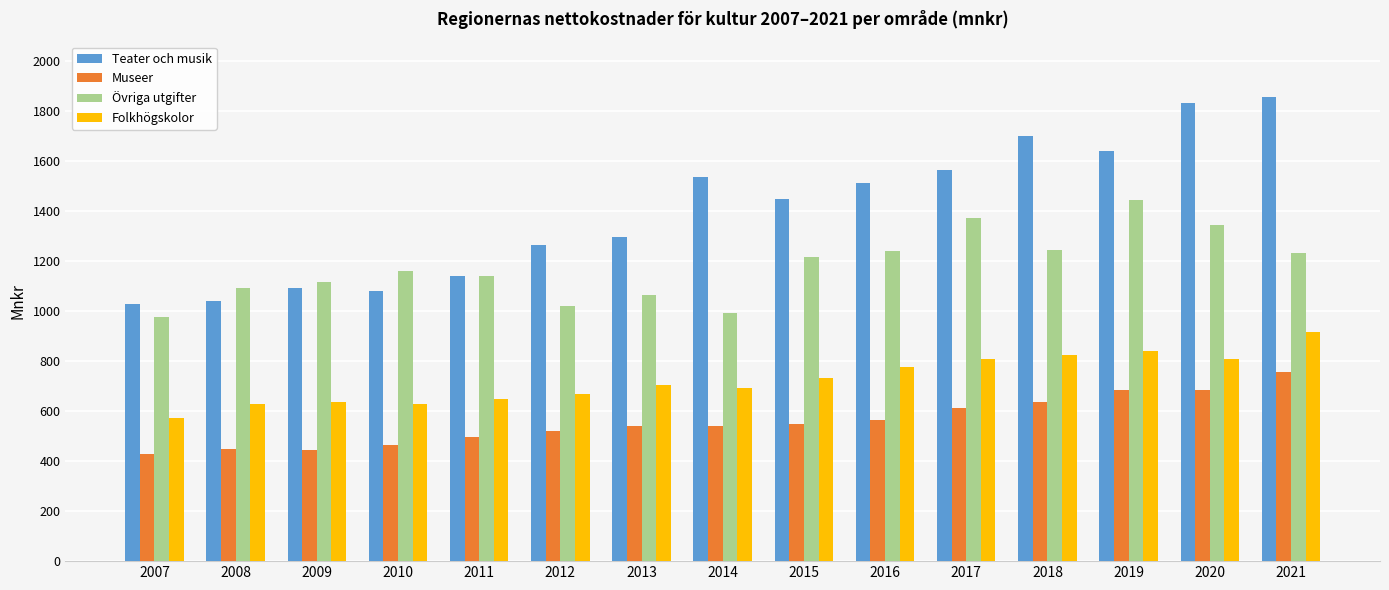

List the series in order of their overall mean, highest first.

Teater och musik, Övriga utgifter, Folkhögskolor, Museer